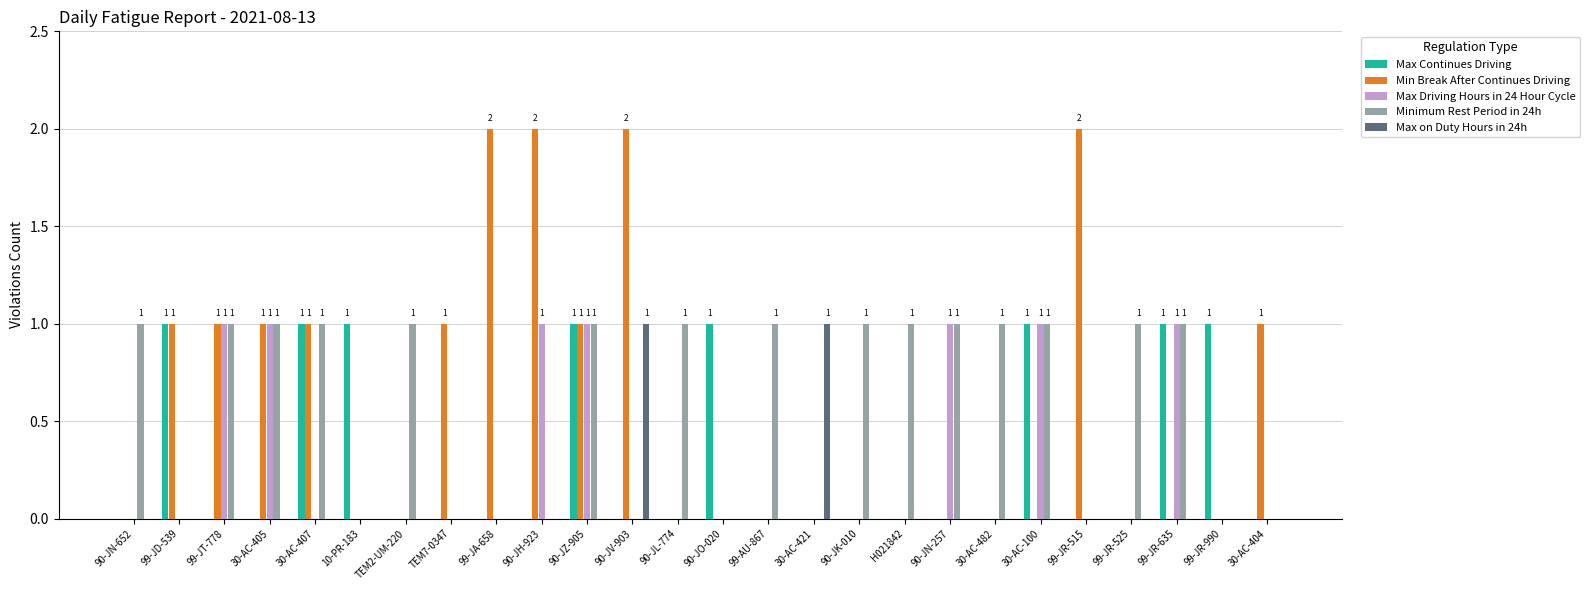

Is it true that Max Continues Driving equals 1 at 90-JK-010?

False